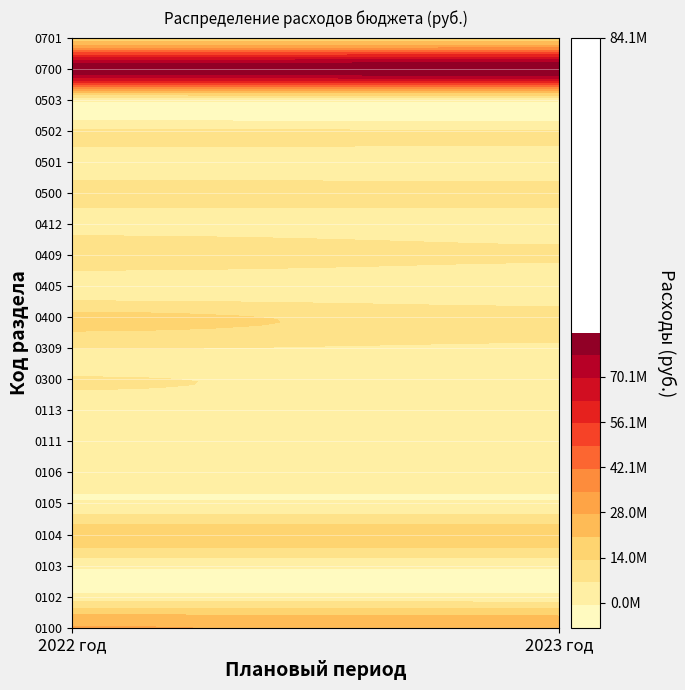

What is the greatest value displayed?

84140093.9